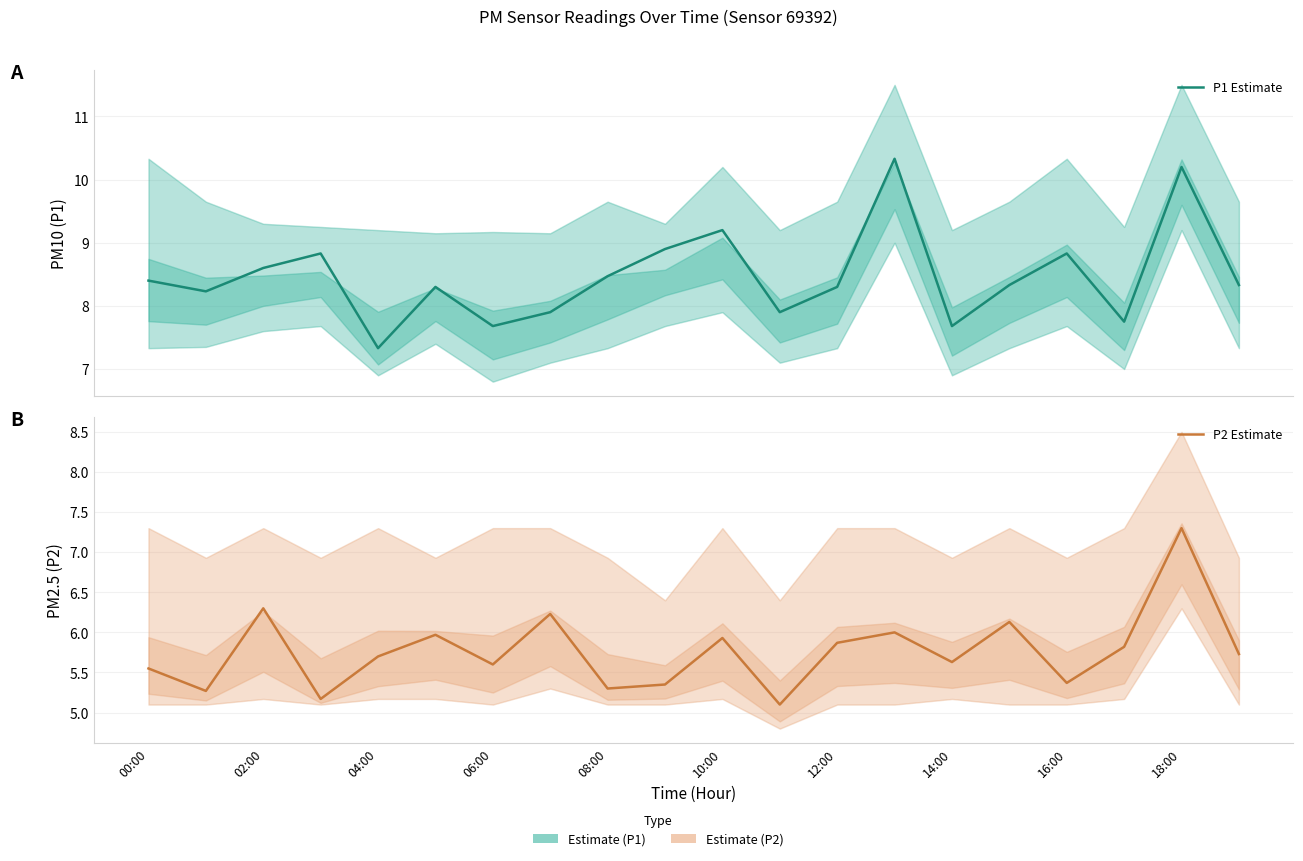

What is the label of the 10th point from the right?

10:00